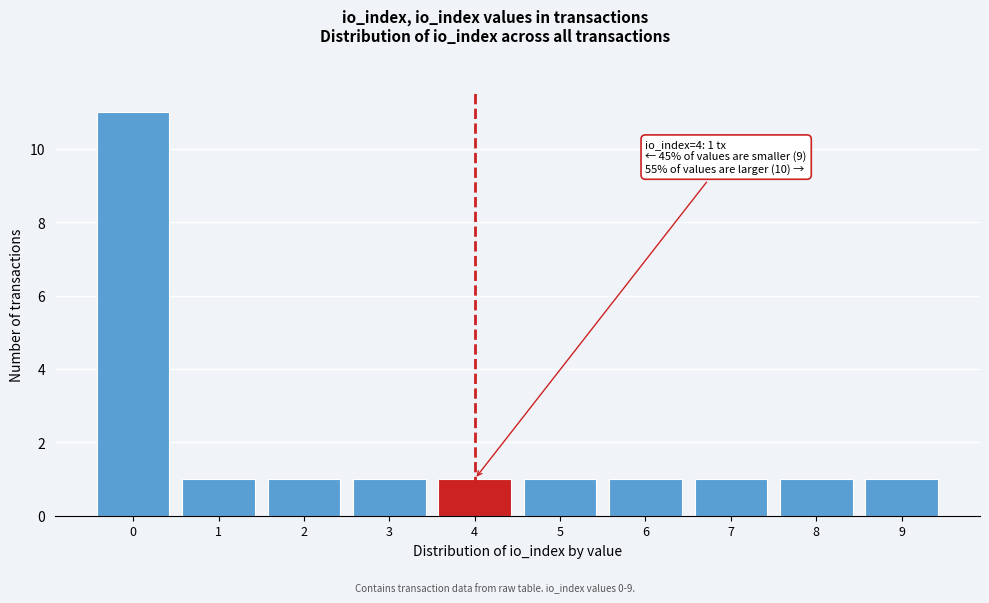

Reading left to right, extract all data points from this chart.

0=11	1=1	2=1	3=1	4=1	5=1	6=1	7=1	8=1	9=1